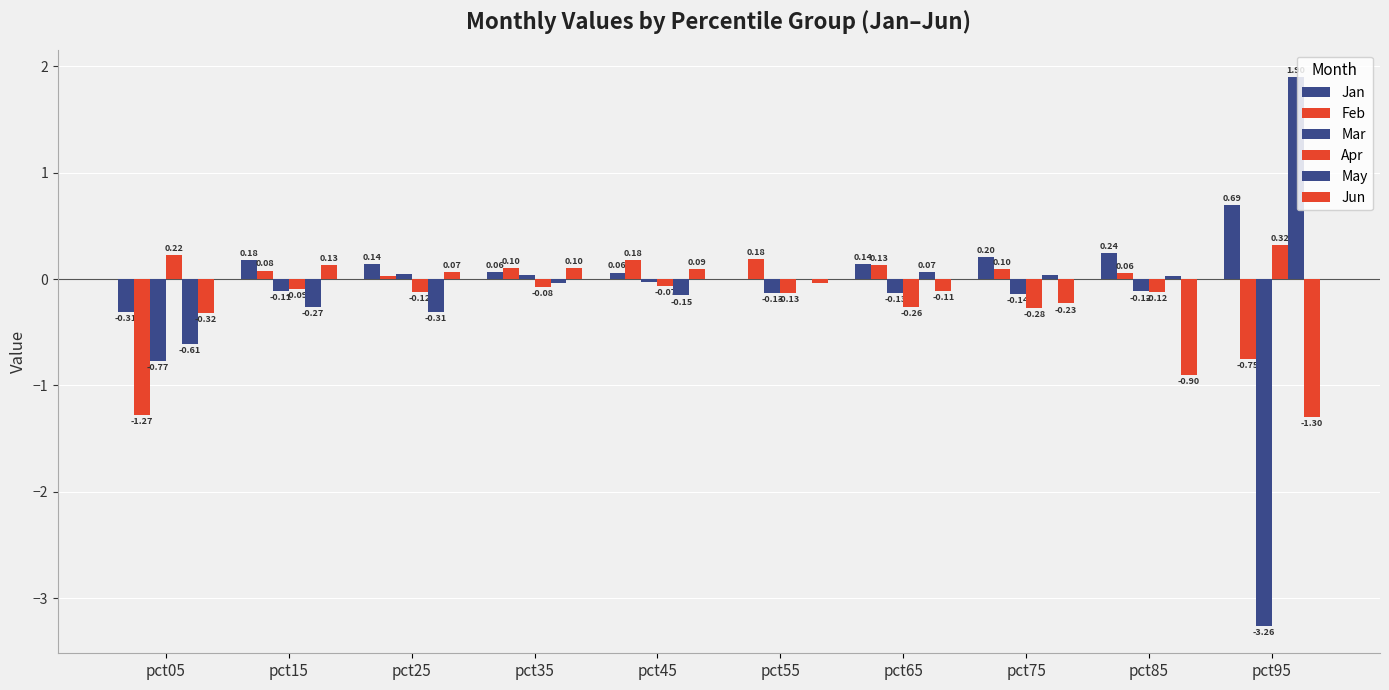

What is the value of the Jun bar at the 9th from the left?

-0.9